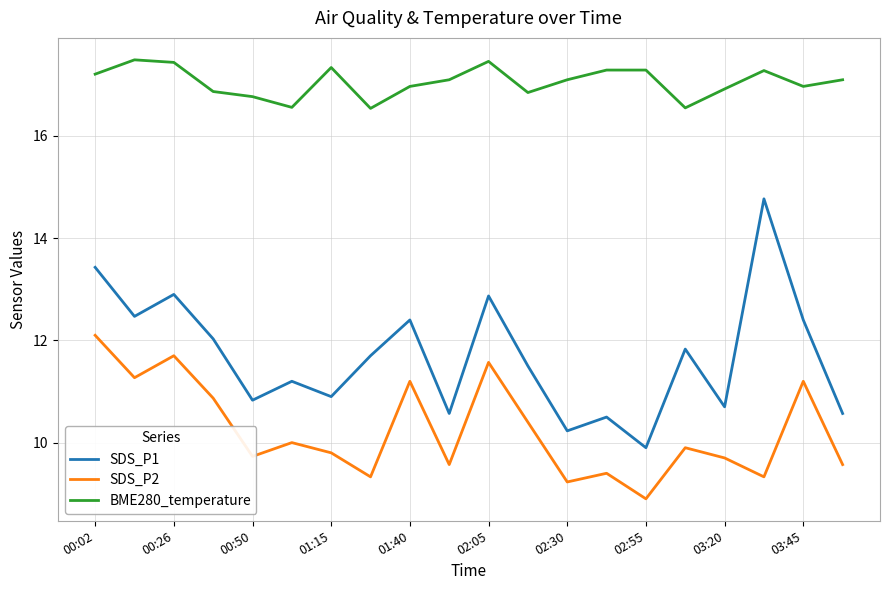

What is the maximum value for SDS_P2?

12.1